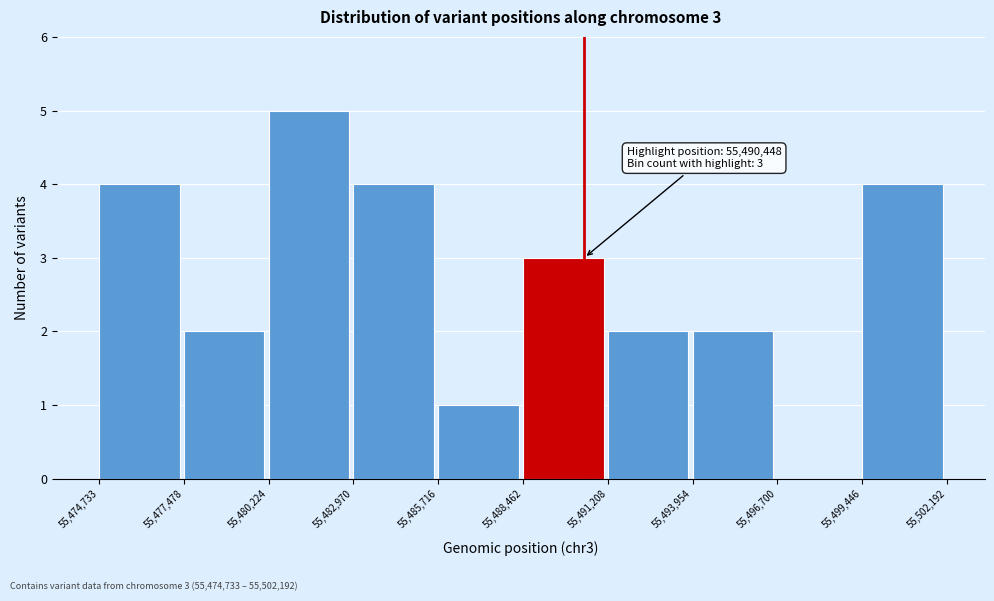

Which range on the x-axis has the tallest bar?

55,480,224 to 55,482,970